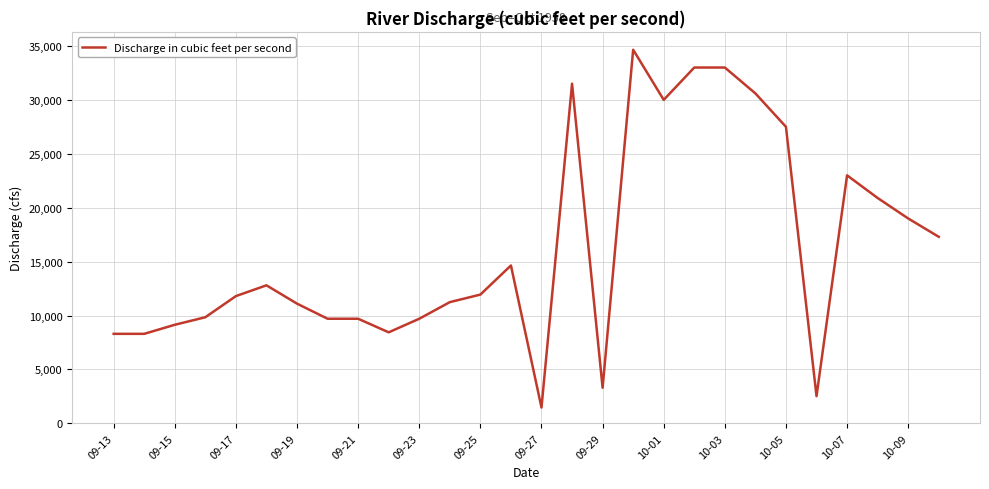

What is the difference between the maximum and minimum values?

33186